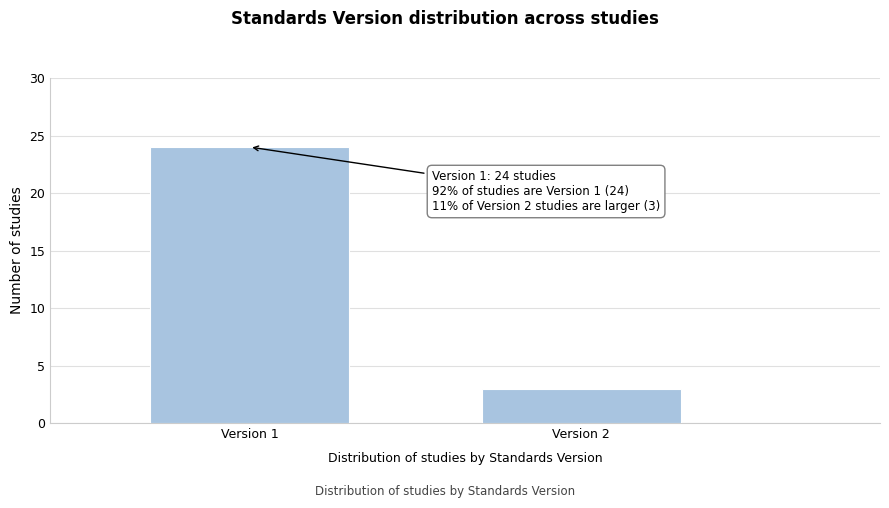

Reading left to right, what are all the values shown in this chart?

24	3